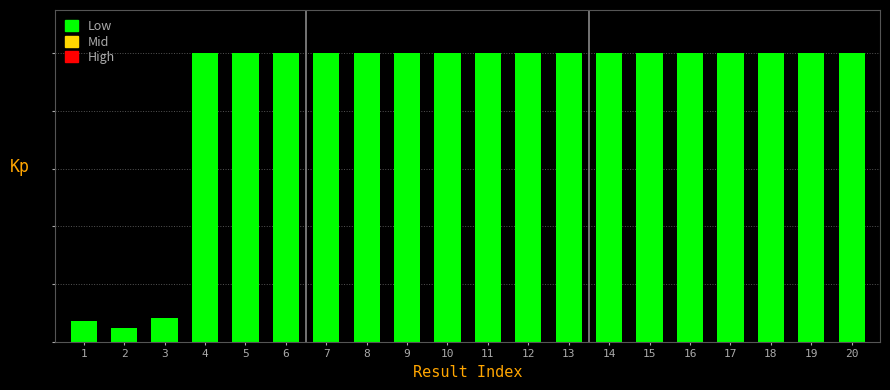

Are the bars horizontal?

No